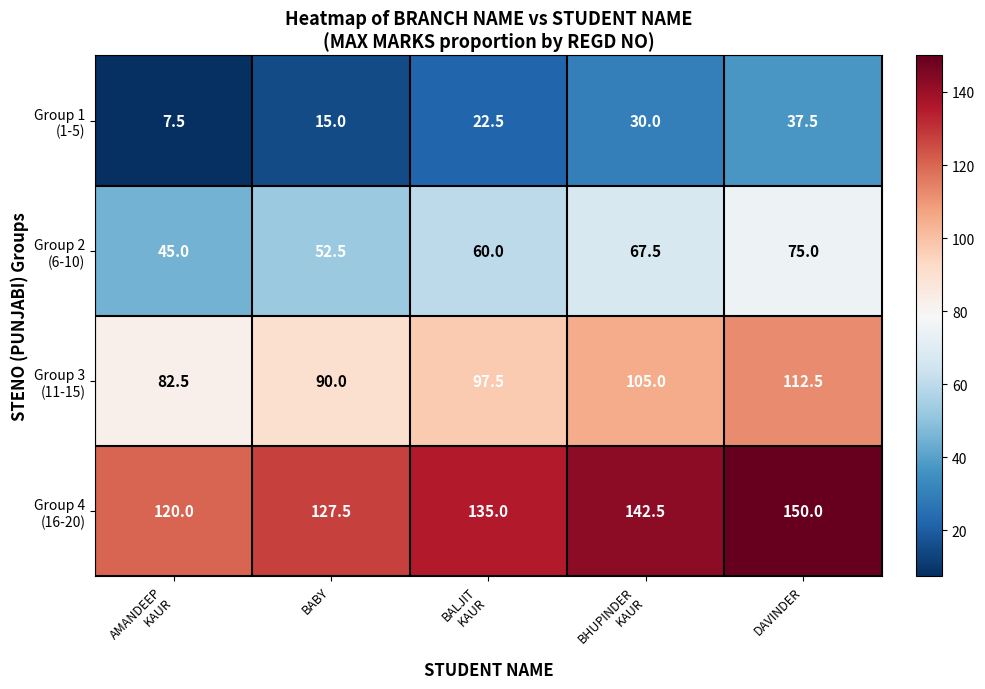

At how many categories does at least one series exceed 99?

5